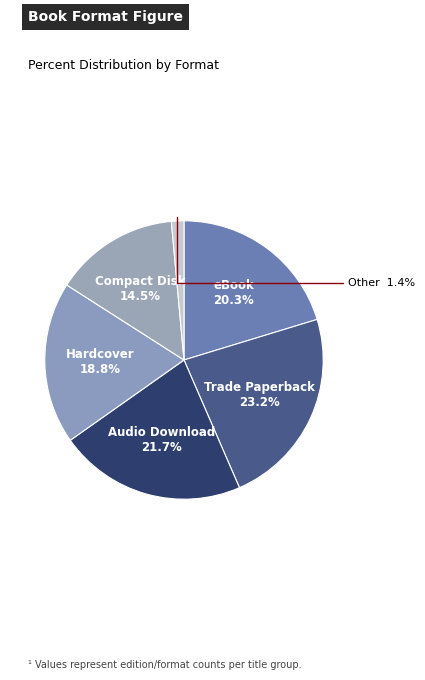

Count the number of slices in the pie.

6